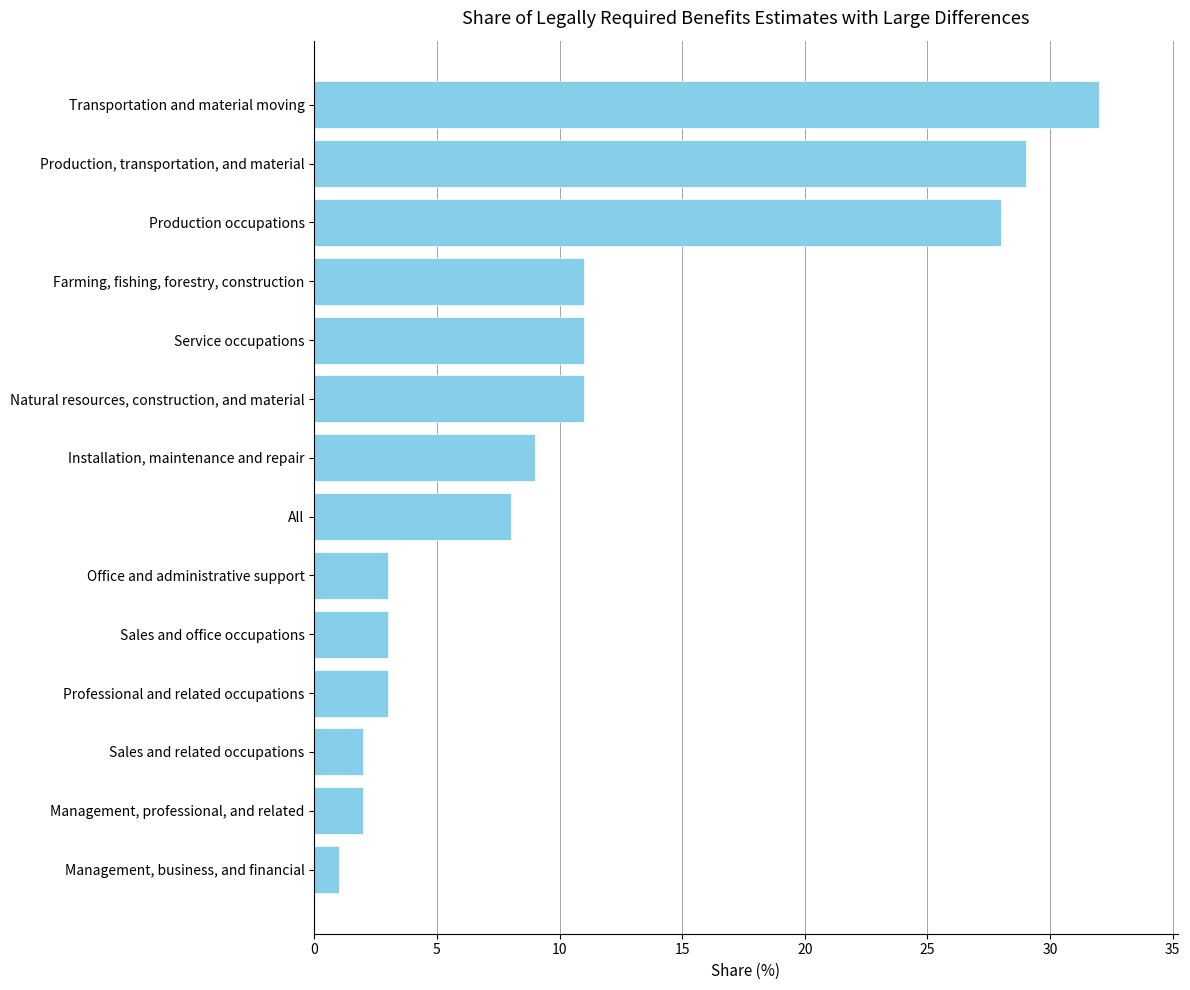

Reading bottom to top, list all the values displayed in this chart.

1	2	2	3	3	3	8	9	11	11	11	28	29	32